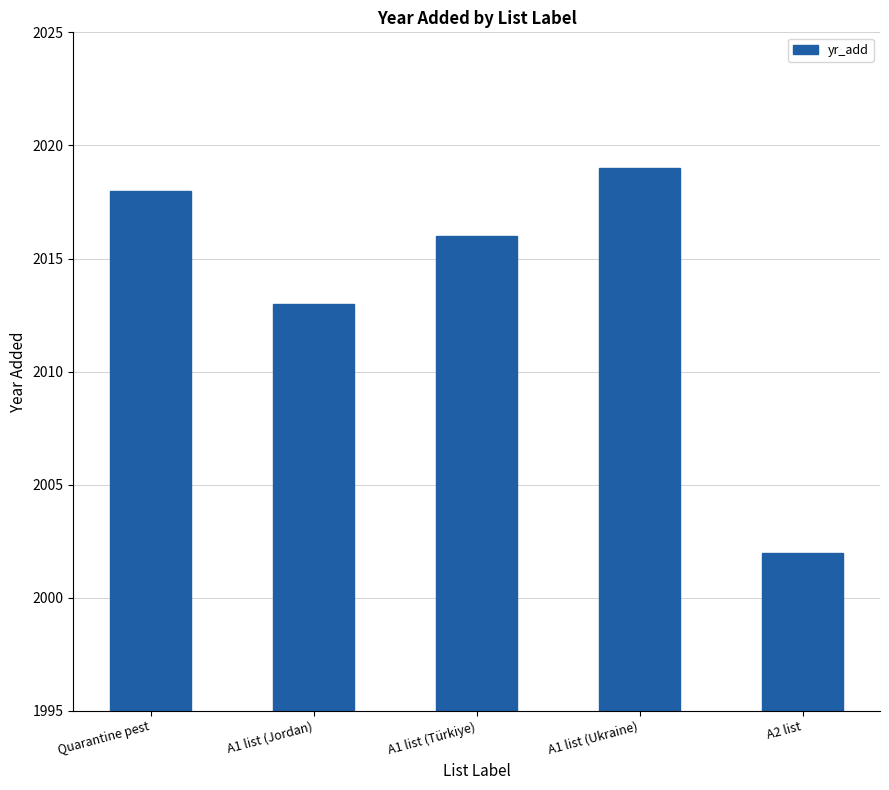

List the labels in order of value, largest first.

A1 list (Ukraine), Quarantine pest, A1 list (Türkiye), A1 list (Jordan), A2 list